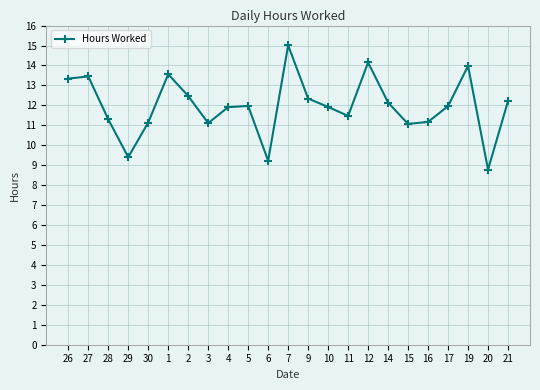

How many values are below 11?

3